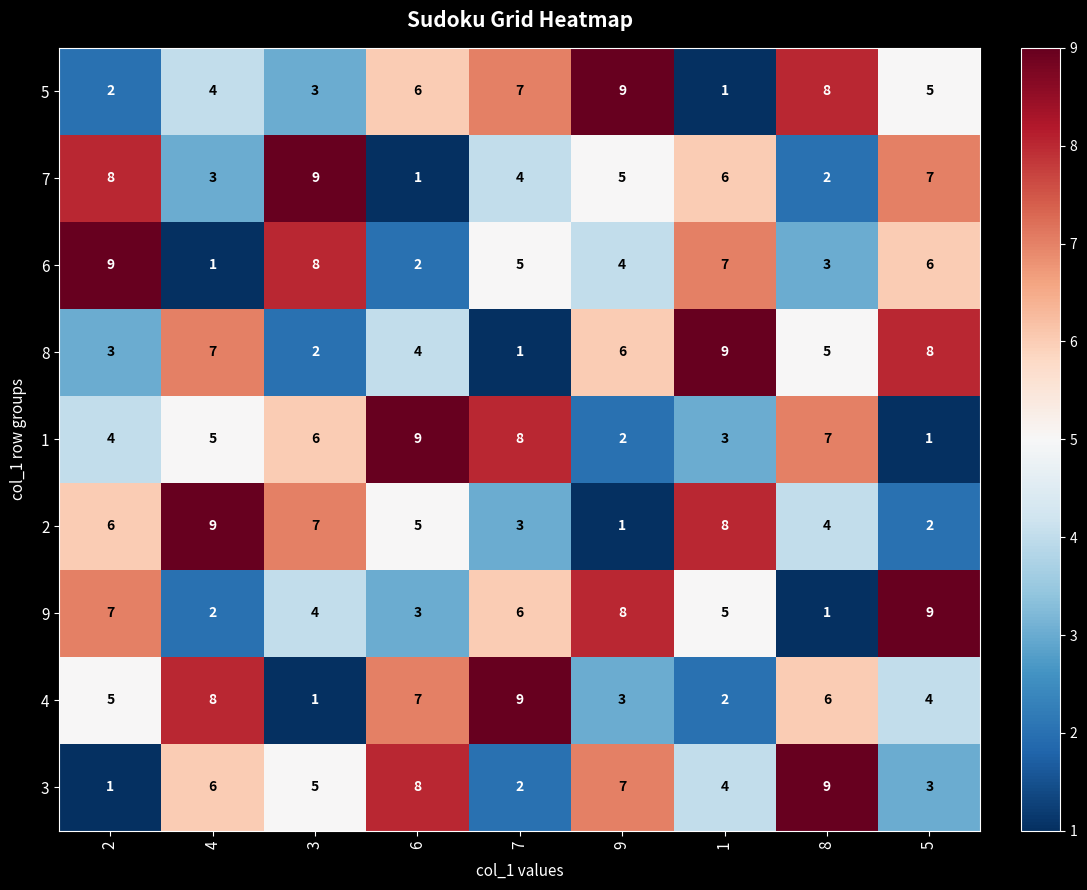

The 6 series shows 3 at 3. True or false?

False